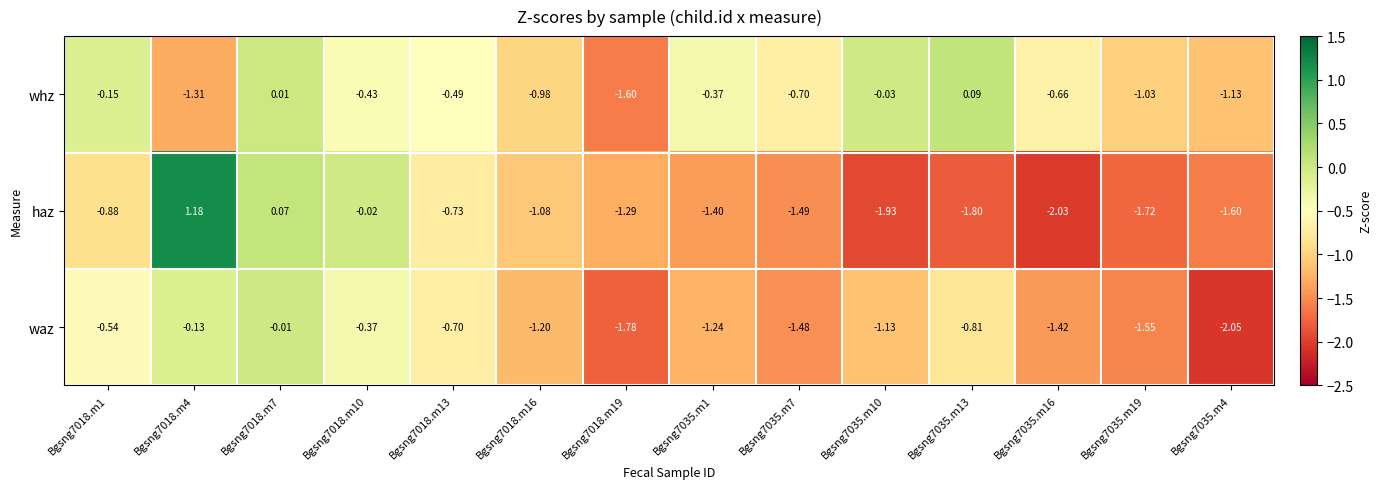

How many data points in haz are less than -1?

9